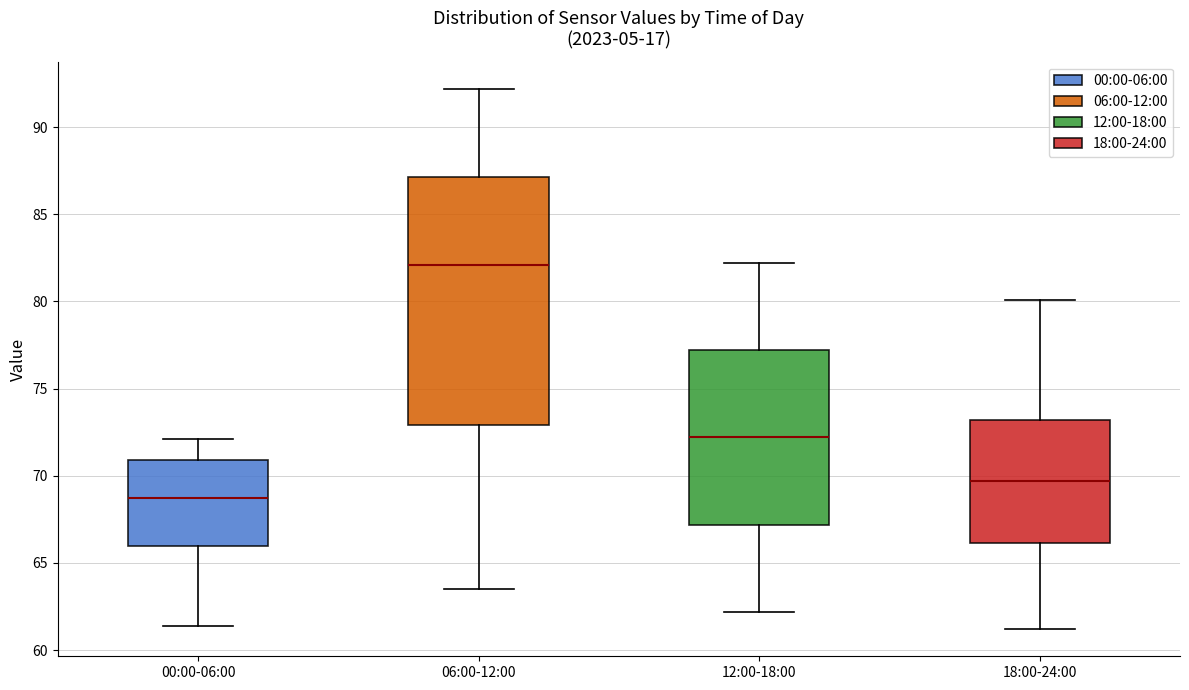

Reading left to right, read every box against the y-axis: the position of its median line, the range the box covers, and the ends of its whiskers. The values are not printed on the chart, so give them approximately, as read against the axis.

00:00-06:00: median 68.5, box 66.0 to 71.0, whiskers 61.5 to 72.0
06:00-12:00: median 82.0, box 73.0 to 87.0, whiskers 63.5 to 92.0
12:00-18:00: median 72.0, box 67.0 to 77.0, whiskers 62.0 to 82.0
18:00-24:00: median 69.5, box 66.0 to 73.0, whiskers 61.0 to 80.0